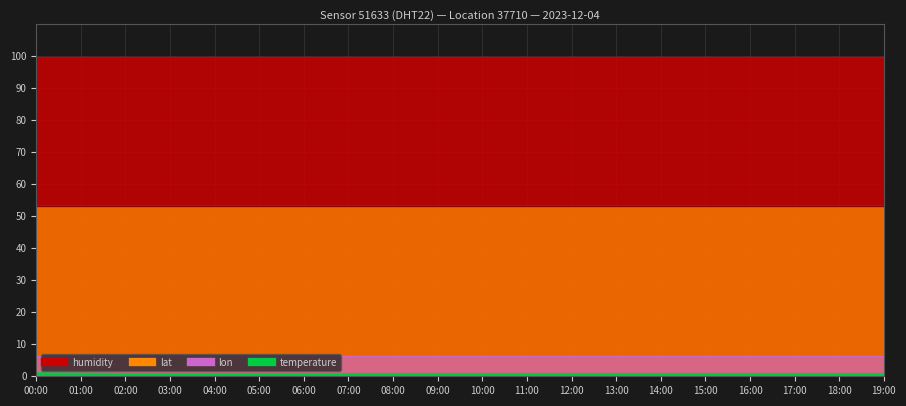

What is the value of the temperature point at the 7th from the left?

0.8